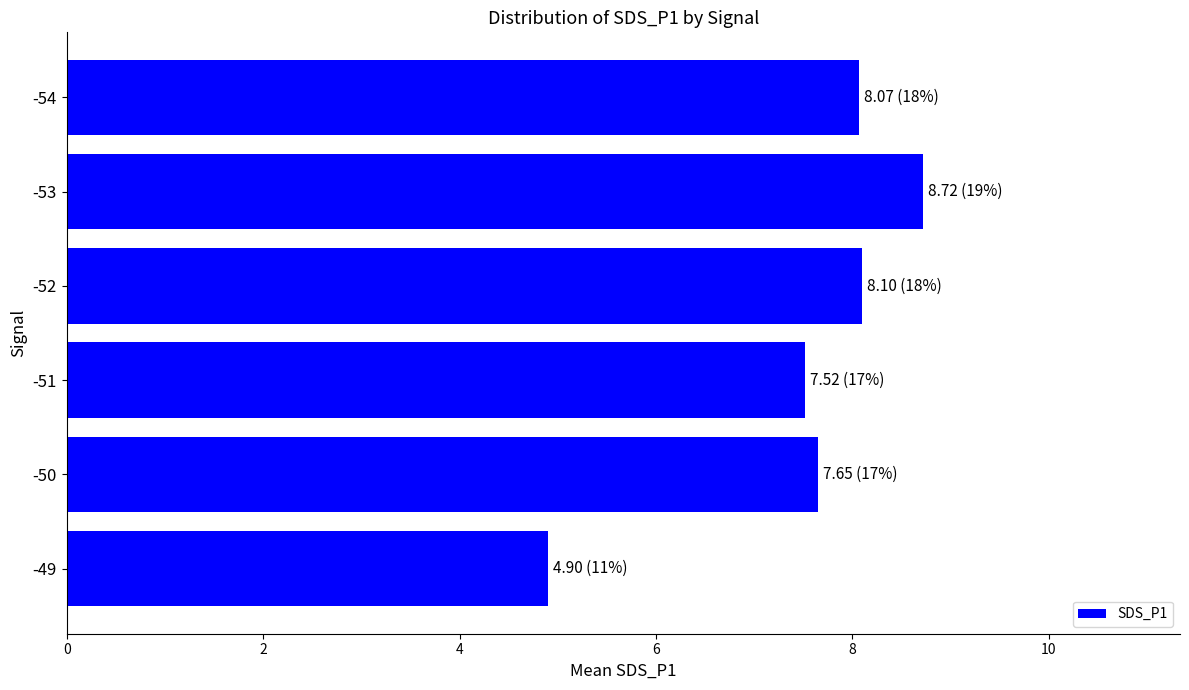

What is the difference between the maximum and minimum values?

3.8